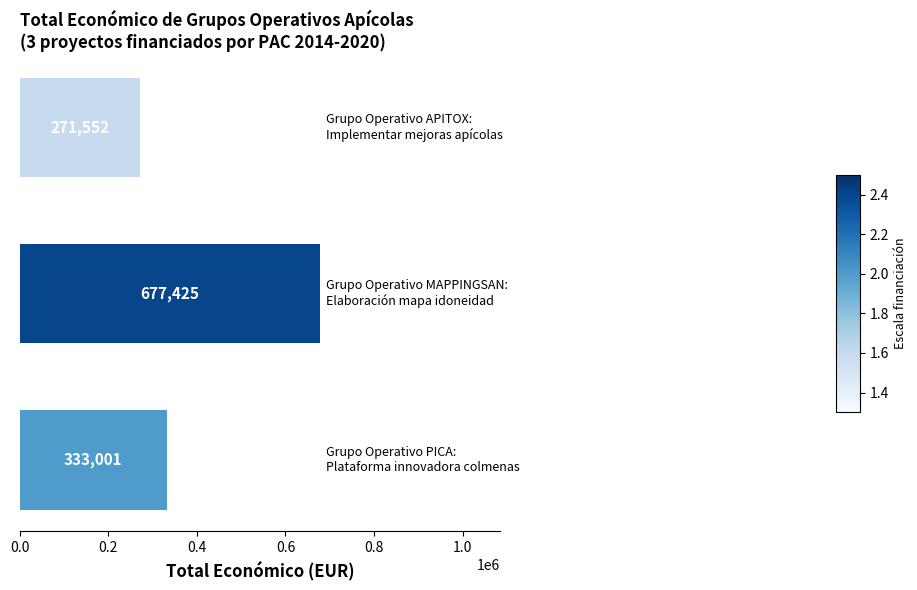

What is the maximum value shown in the chart?

677425